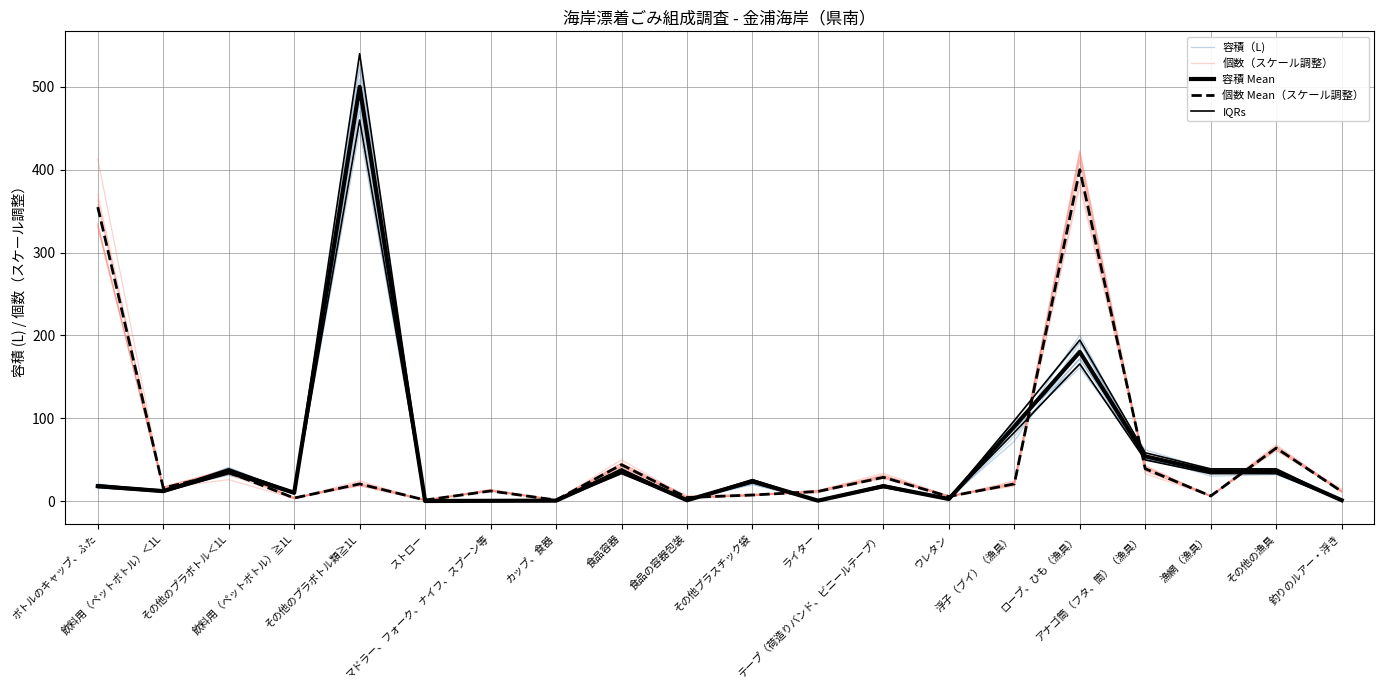

What is the lowest value of the 個数（スケール調整） series?

1.4